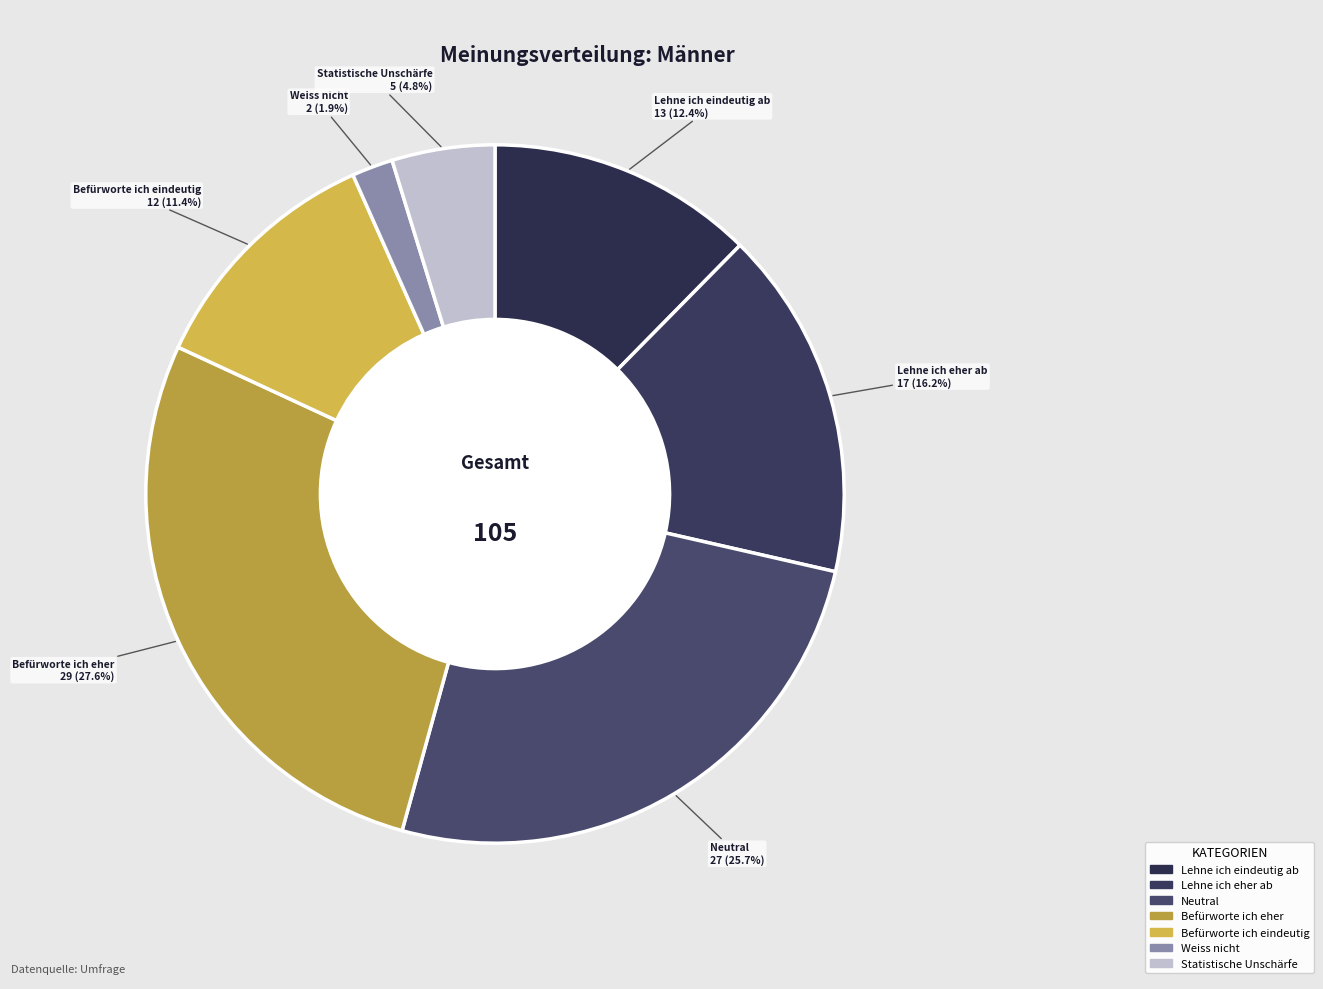

Which category has the biggest portion of the pie?

Befürworte ich eher